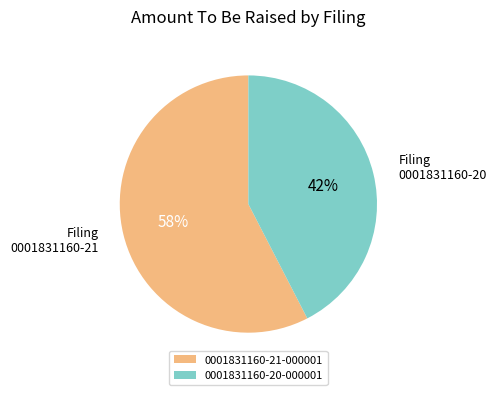

How many segments does this pie chart have?

2